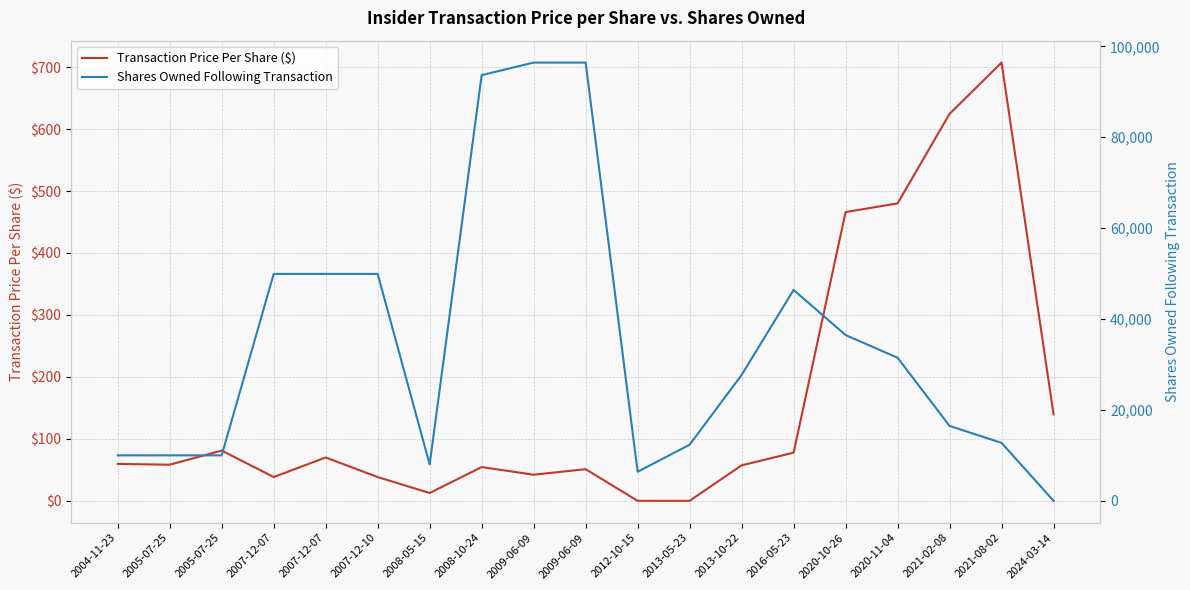

Which series changed the most between 2021-02-08 and 2021-08-02?

Shares Owned Following Transaction